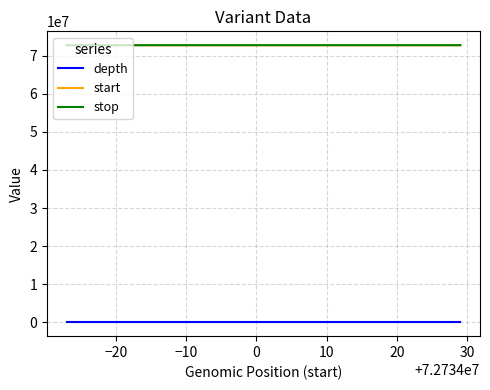

What is the highest value of the start series?

72734029